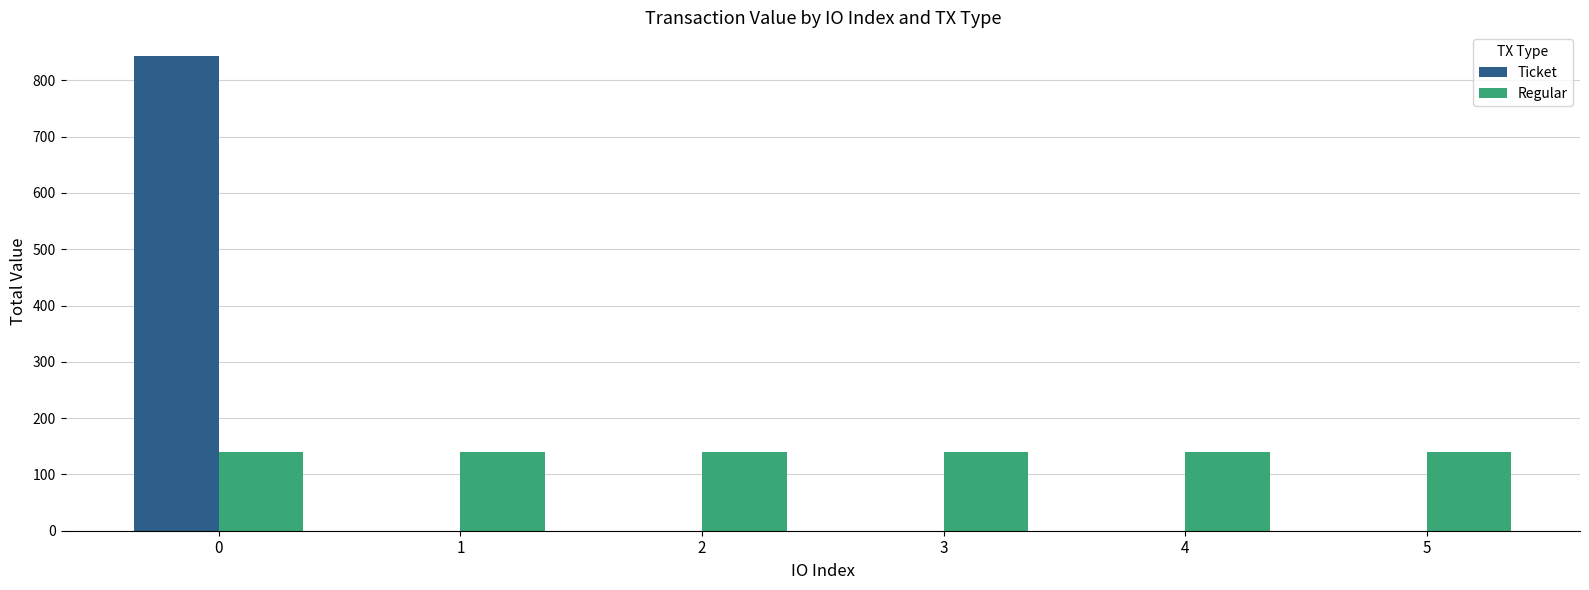

Which series has the largest range (max minus min)?

Ticket